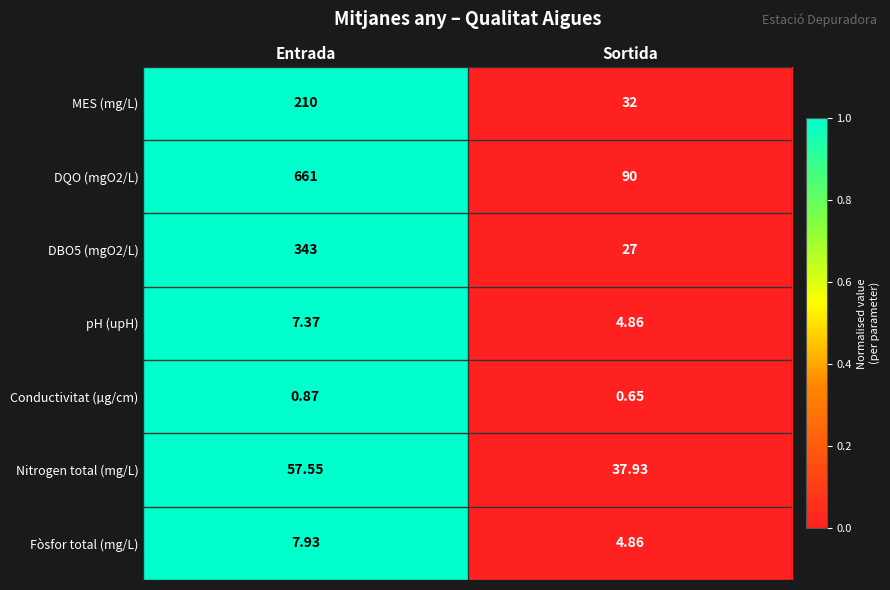

At which category does the chart reach its minimum across all series?

Sortida